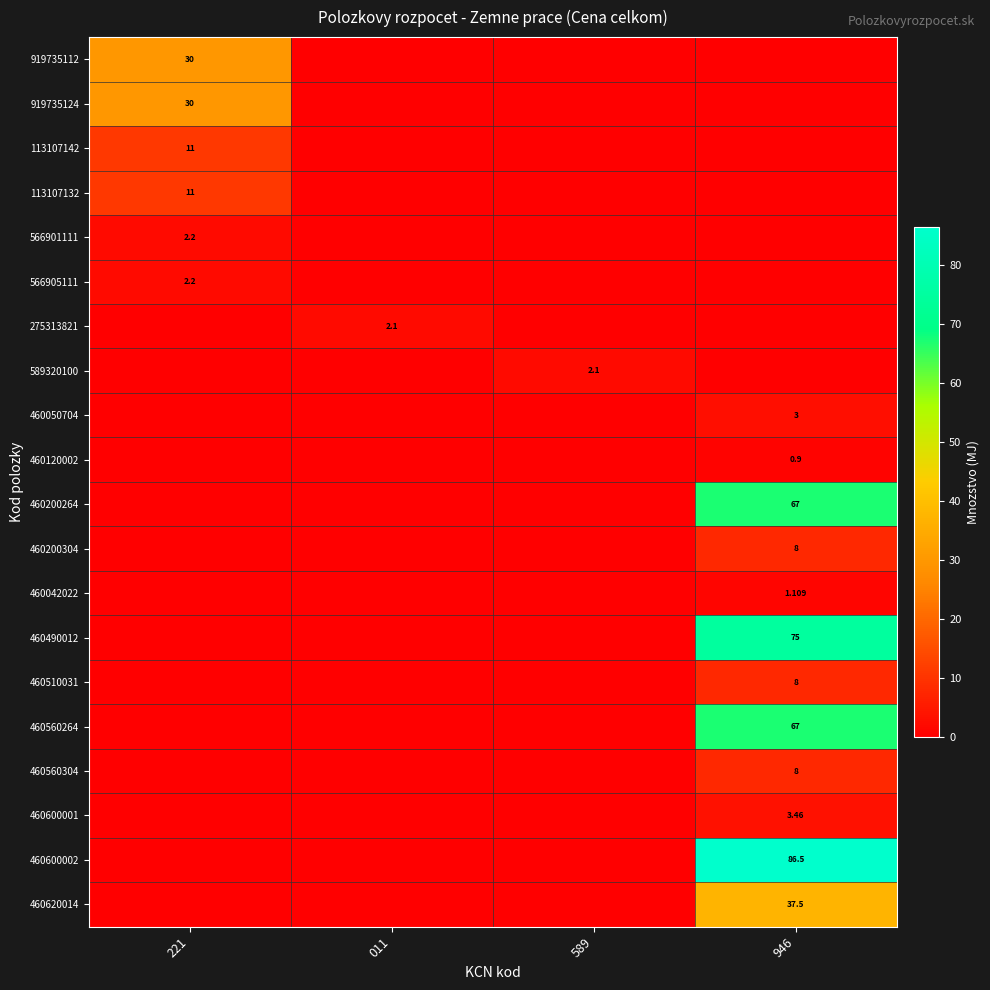

Is it true that 460510031 equals 3.5 at 946?

False